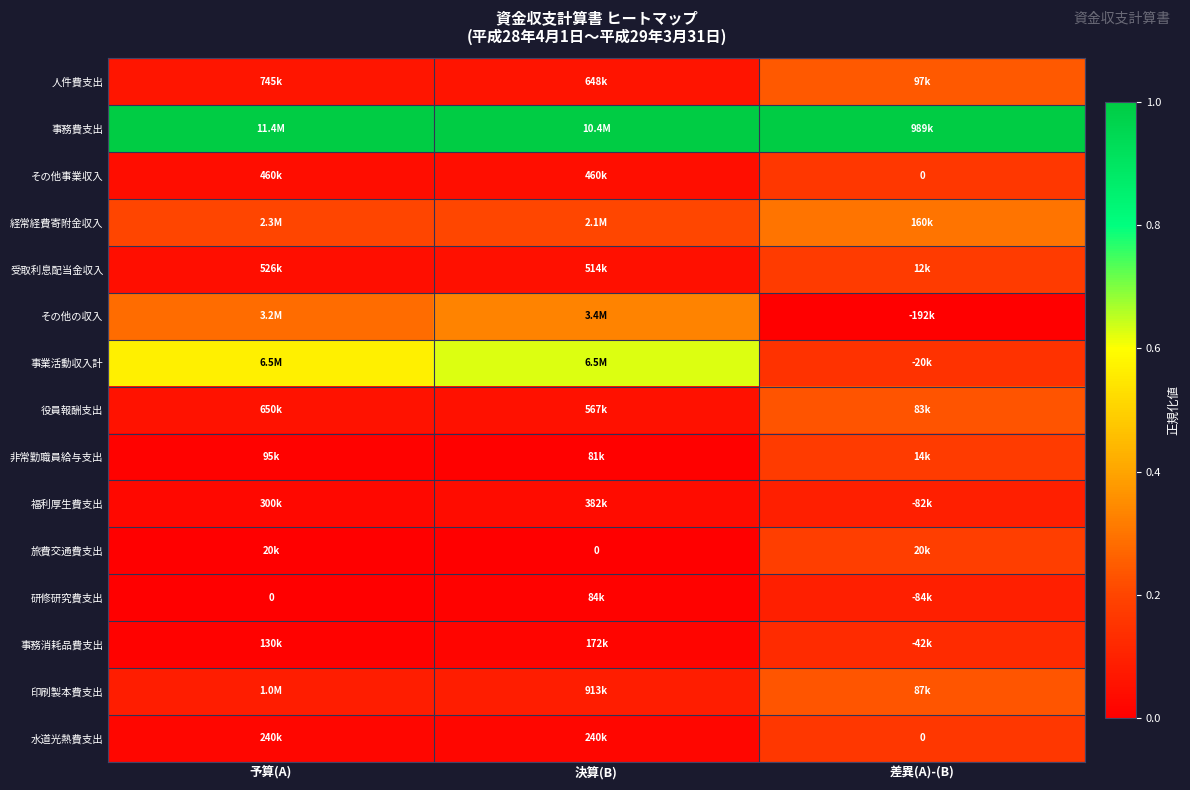

Is it true that 経常経費寄附金収入 equals 0.2 at 決算(B)?

True